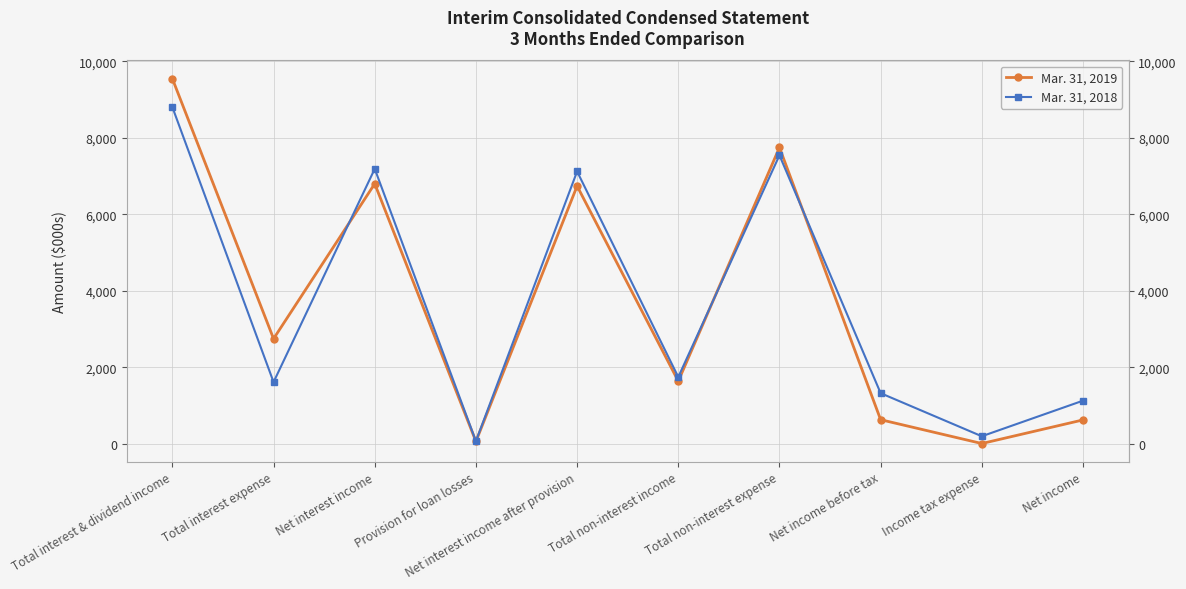

What is the minimum value shown in the chart?

6